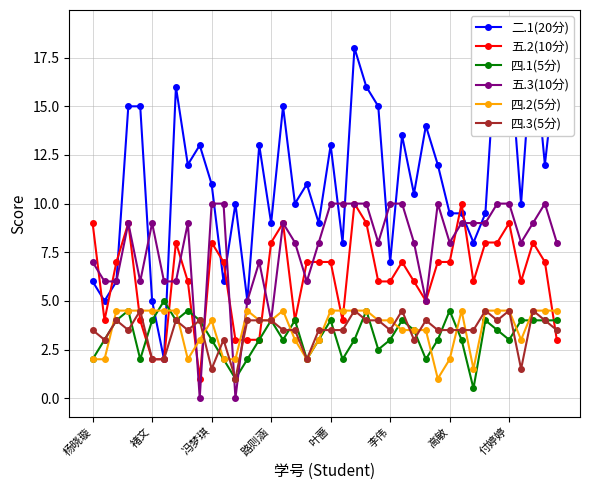

Does the chart have visible grid lines?

Yes